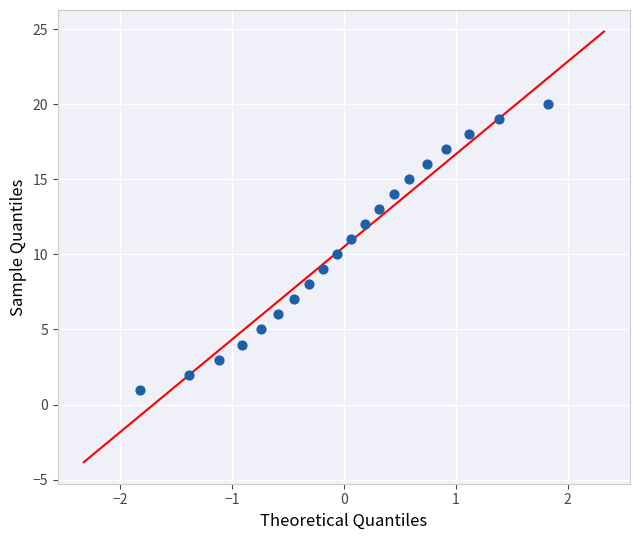

What is the range of Y values (max minus min)?

19